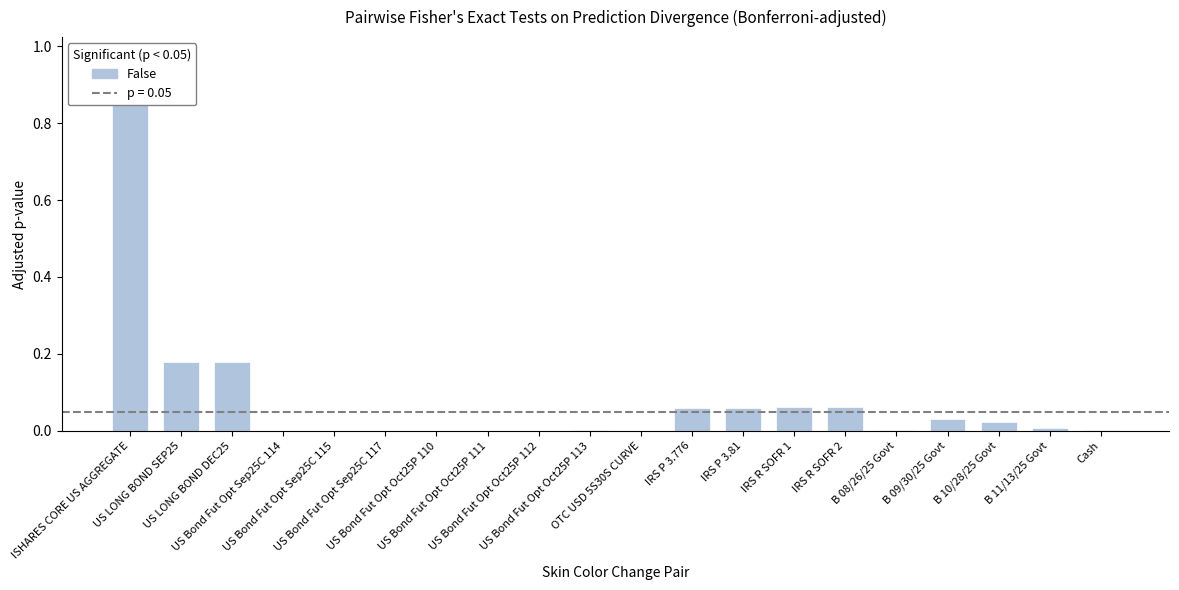

What is the label of the 14th bar from the left?

IRS R SOFR 1